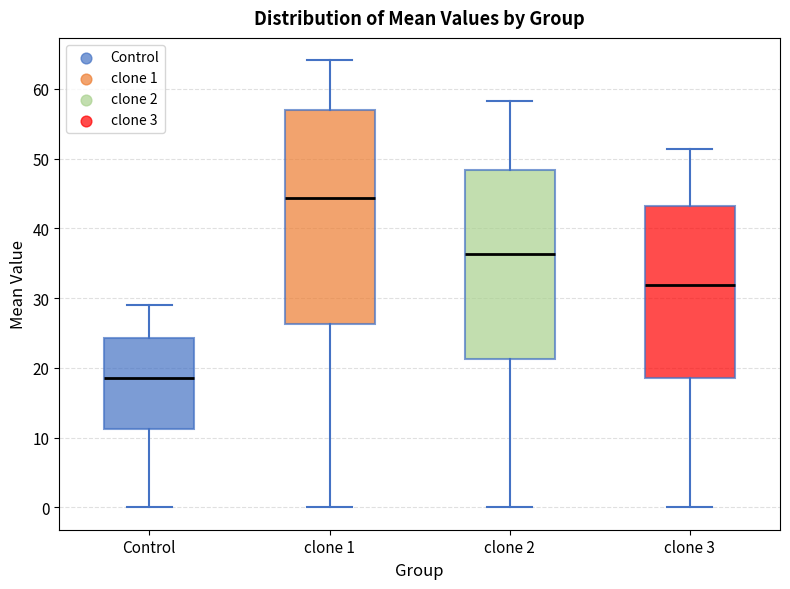

Reading left to right, read every box against the y-axis: the position of its median line, the range the box covers, and the ends of its whiskers. The values are not printed on the chart, so give them approximately, as read against the axis.

Control: median 19, box 11 to 24, whiskers 0 to 29
clone 1: median 44, box 26 to 57, whiskers 0 to 64
clone 2: median 36, box 21 to 48, whiskers 0 to 58
clone 3: median 32, box 19 to 43, whiskers 0 to 51